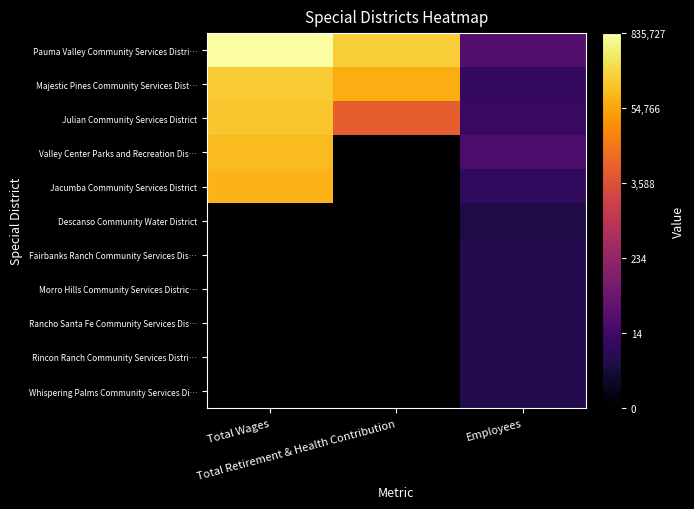

Reading left to right, what are all the values shown in this chart?

Pauma Valley Community Services Distri…: Total Wages=13.6	Total Retirement & Health Contribution=12.0	Employees=3.3
Majestic Pines Community Services Dist…: Total Wages=12.0	Total Retirement & Health Contribution=11.2	Employees=2.3
Julian Community Services District: Total Wages=11.8	Total Retirement & Health Contribution=8.7	Employees=2.5
Valley Center Parks and Recreation Dis…: Total Wages=11.6	Total Retirement & Health Contribution=0.0	Employees=3.0
Jacumba Community Services District: Total Wages=11.3	Total Retirement & Health Contribution=0.0	Employees=2.2
Descanso Community Water District: Total Wages=0.0	Total Retirement & Health Contribution=0.0	Employees=1.6
Fairbanks Ranch Community Services Dis…: Total Wages=0.0	Total Retirement & Health Contribution=0.0	Employees=1.8
Morro Hills Community Services Distric…: Total Wages=0.0	Total Retirement & Health Contribution=0.0	Employees=1.8
Rancho Santa Fe Community Services Dis…: Total Wages=0.0	Total Retirement & Health Contribution=0.0	Employees=1.8
Rincon Ranch Community Services Distri…: Total Wages=0.0	Total Retirement & Health Contribution=0.0	Employees=1.8
Whispering Palms Community Services Di…: Total Wages=0.0	Total Retirement & Health Contribution=0.0	Employees=1.8